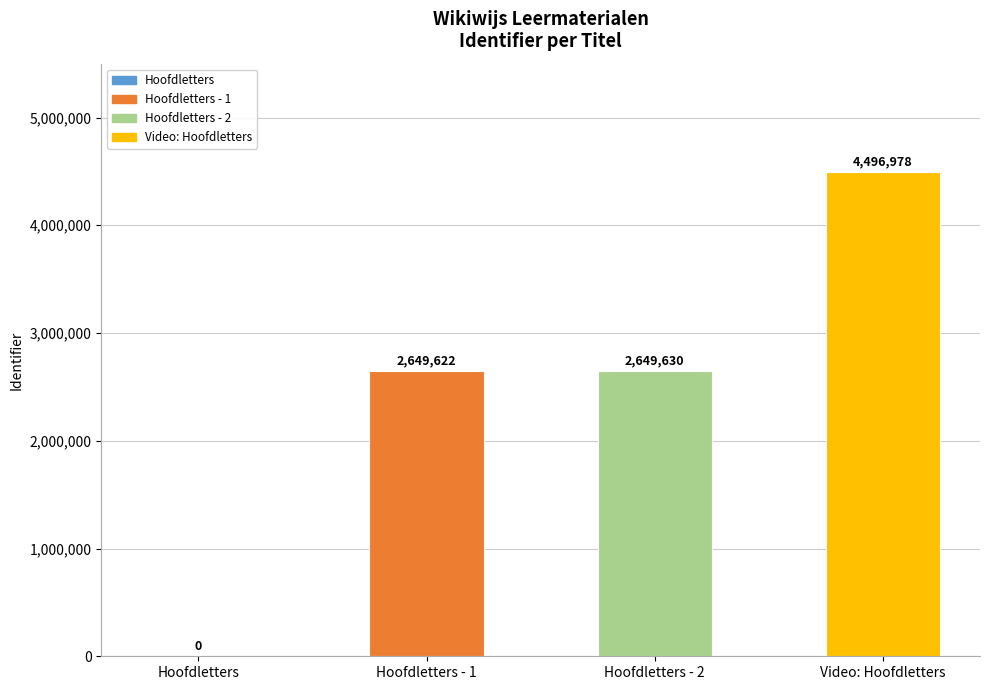

Rank the categories by value from highest to lowest.

Video: Hoofdletters, Hoofdletters - 2, Hoofdletters - 1, Hoofdletters